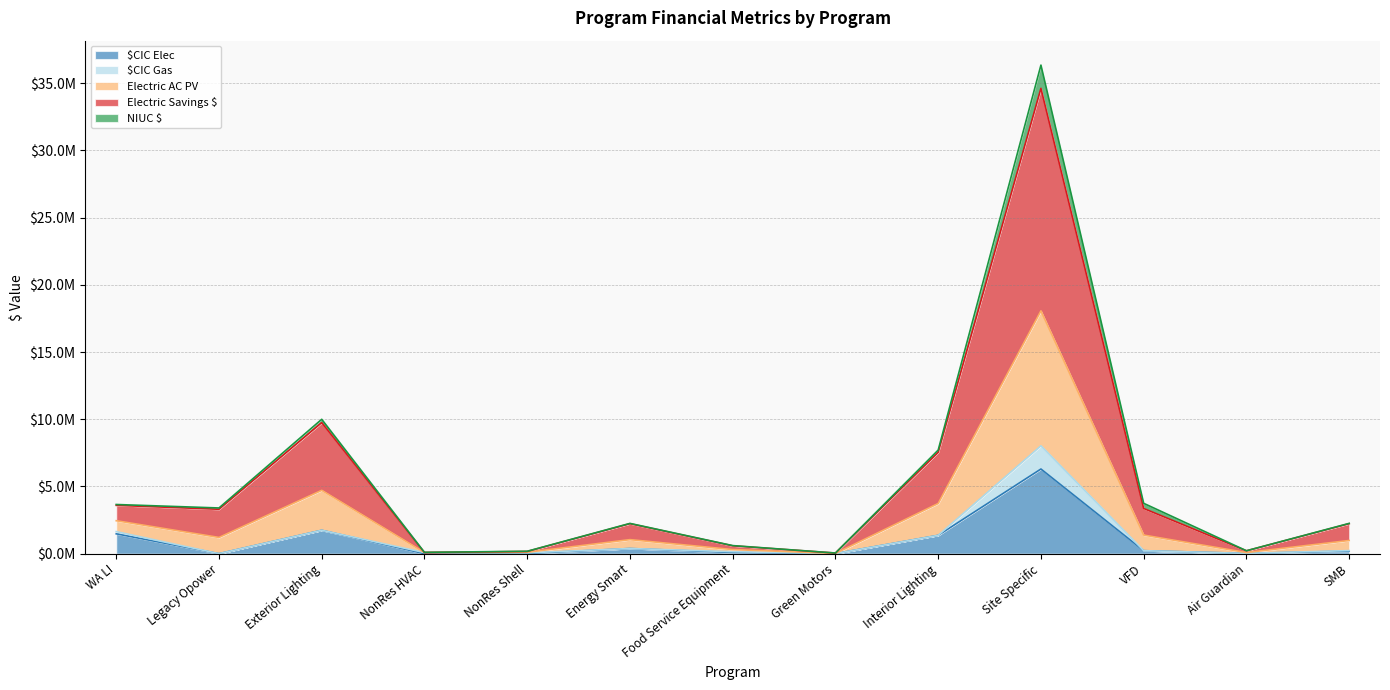

At which category is the sum across all series the highest?

Site Specific